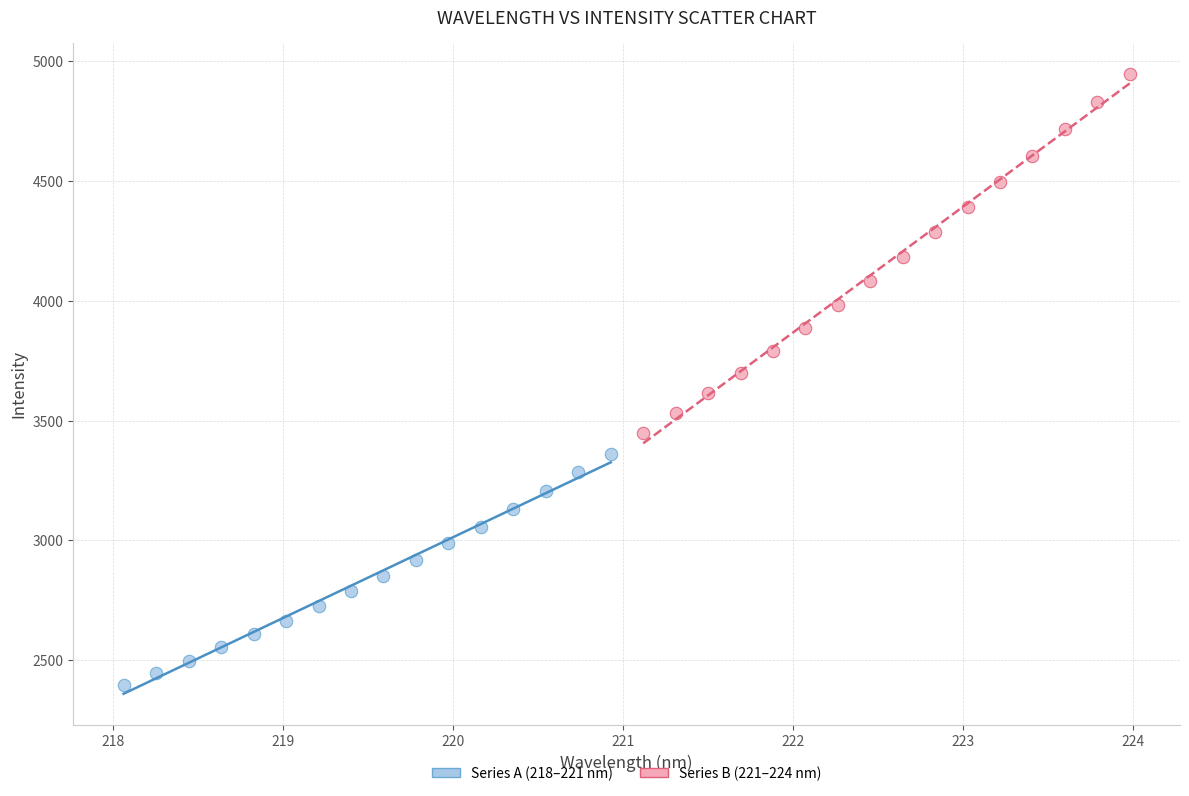

Which series contains the lowest Y value?

Series A (218–221 nm)